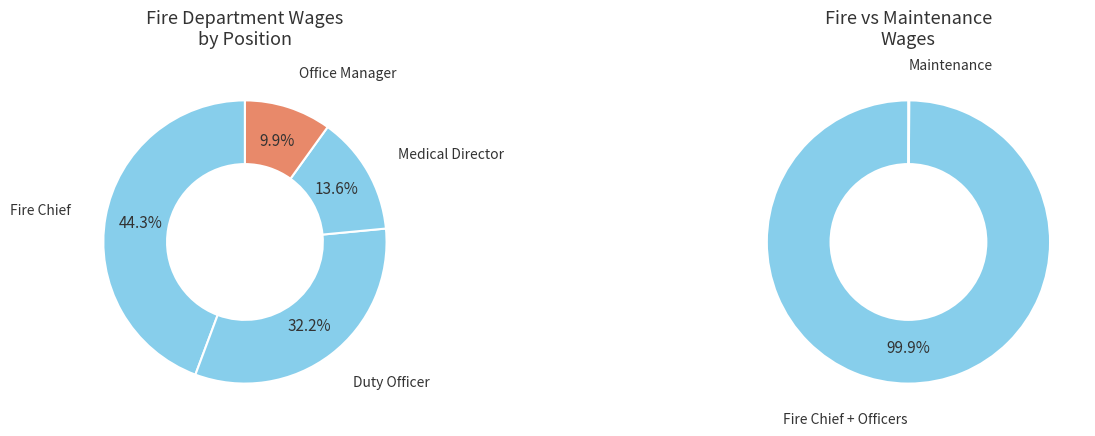

What portion of the pie excludes Maintenance?

99.9%